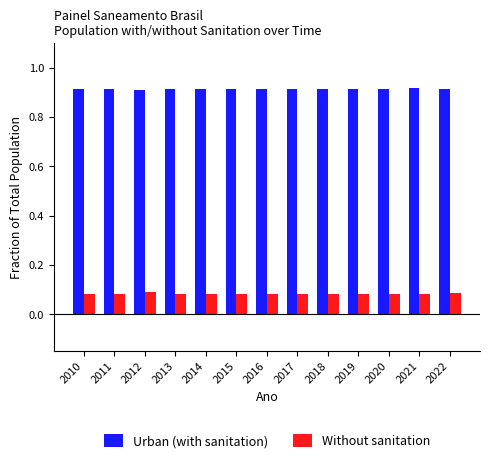

Is it true that Without sanitation equals 0.1 at 2014?

True